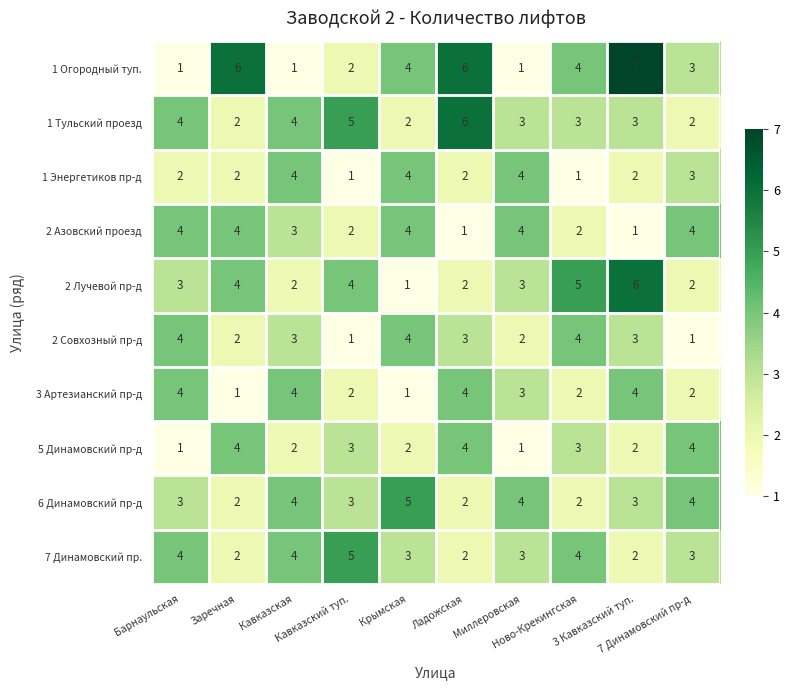

Which series has the largest total across all categories?

1 Огородный туп.